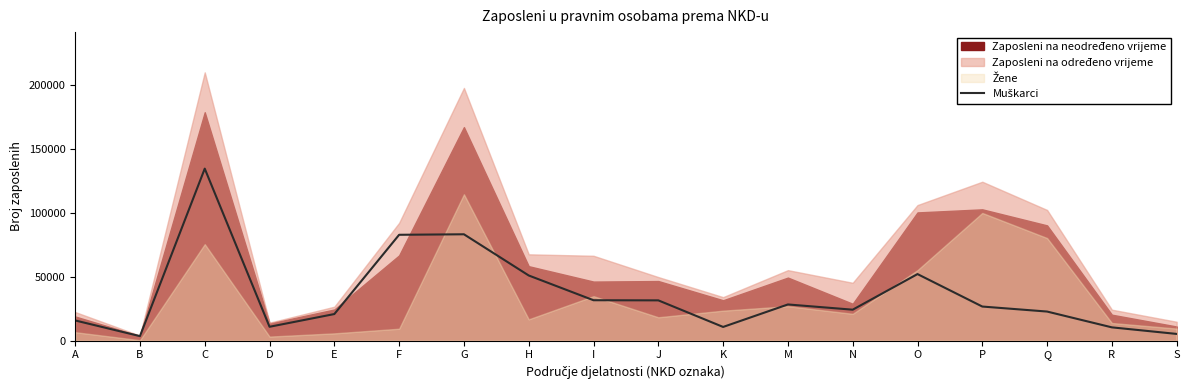

Reading left to right, extract all data points from this chart.

15871	3591	134661	10910	20871	82897	83288	51052	31683	31579	10783	28382	24286	52147	26747	22824	10455	5320